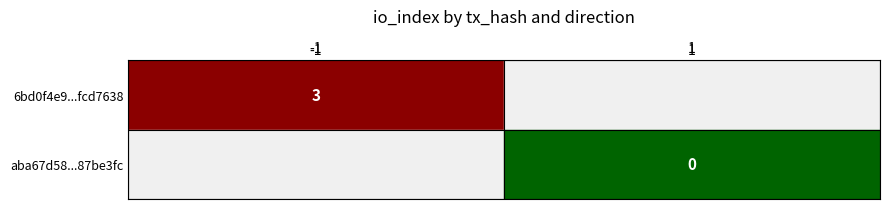

Reading left to right, transcribe all the data shown in this chart.

6bd0f4e9db9c25dd008ed13826473675fcd7638: -1	3
aba67d5810c20b2777b335506b5a6aae87be3fc: 1	0